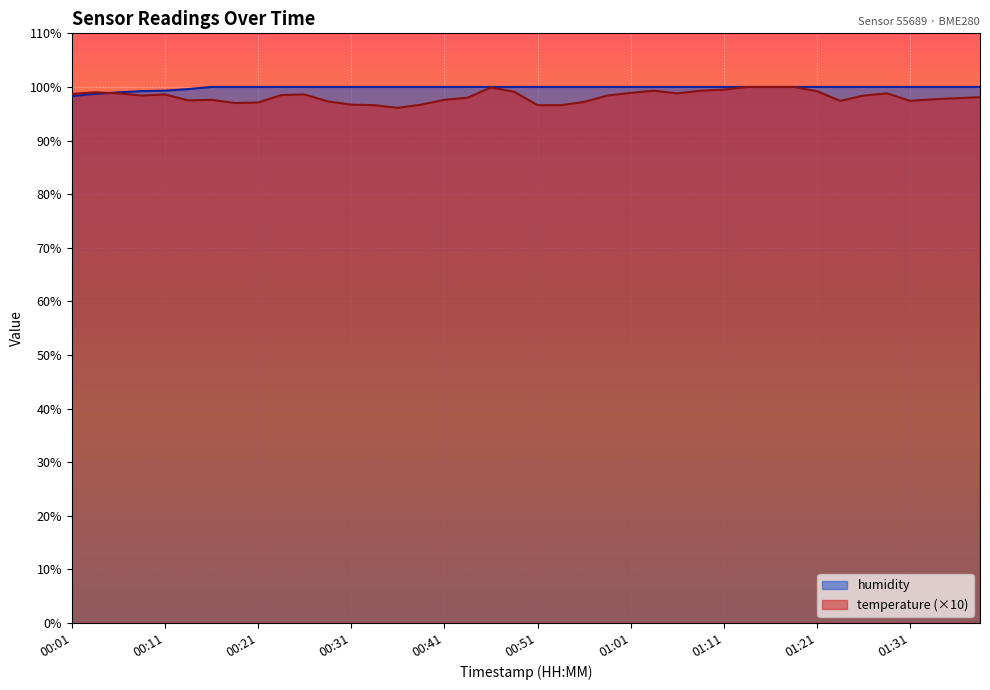

What is the difference between the highest and lowest values at 00:26?

1.4